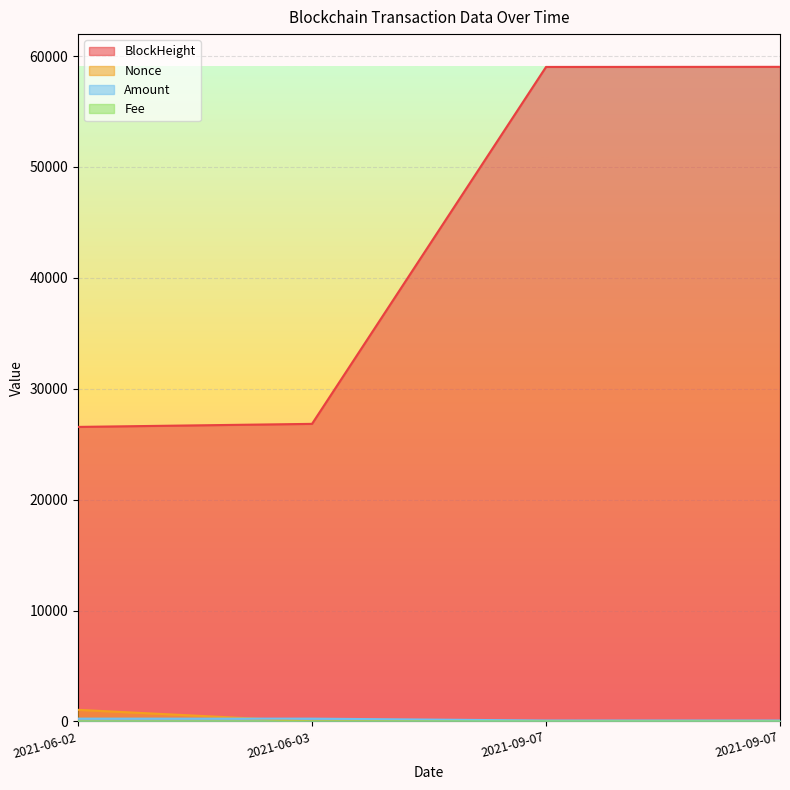

Reading left to right, extract all data points from this chart.

BlockHeight: 26559.0	26833.0	59022.0	59031.0
Nonce: 1043.0	0.0	3.0	1.0
Amount: 250.0	249.0	80.0	80.0
Fee: 0.0	0.0	0.0	0.0